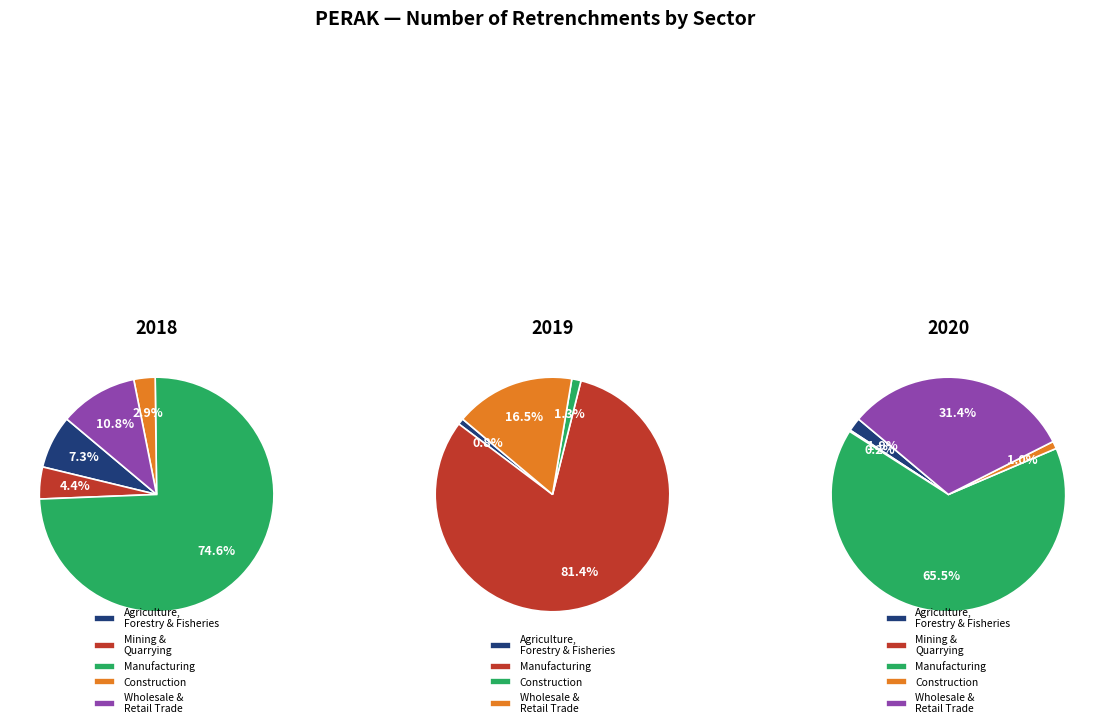

True or false: Construction accounts for 1% of the total.

True